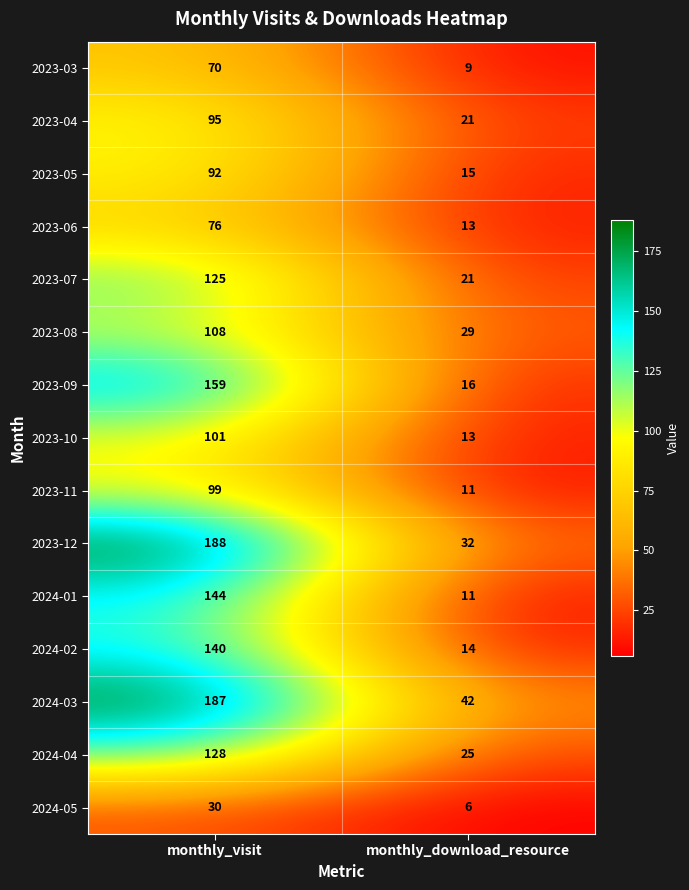

At monthly_visit, list the series in order from smallest to largest.

2024-05, 2023-03, 2023-06, 2023-05, 2023-04, 2023-11, 2023-10, 2023-08, 2023-07, 2024-04, 2024-02, 2024-01, 2023-09, 2024-03, 2023-12